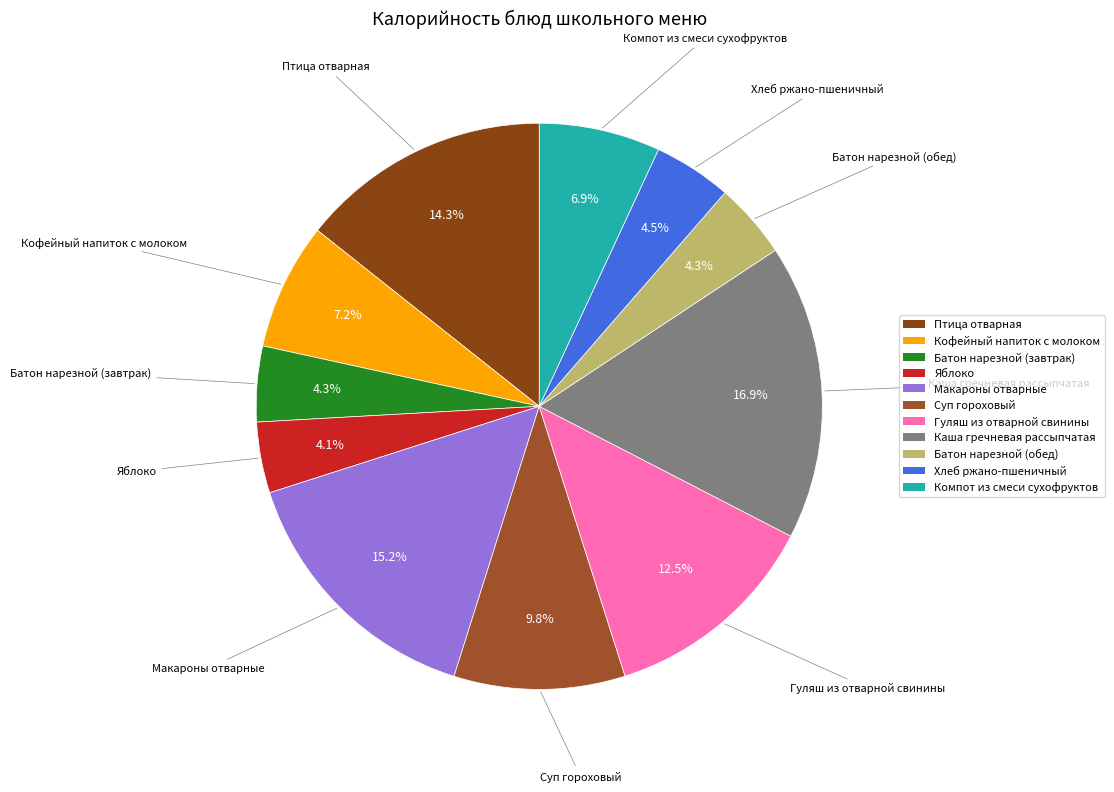

Which slice is the largest?

Каша гречневая рассыпчатая